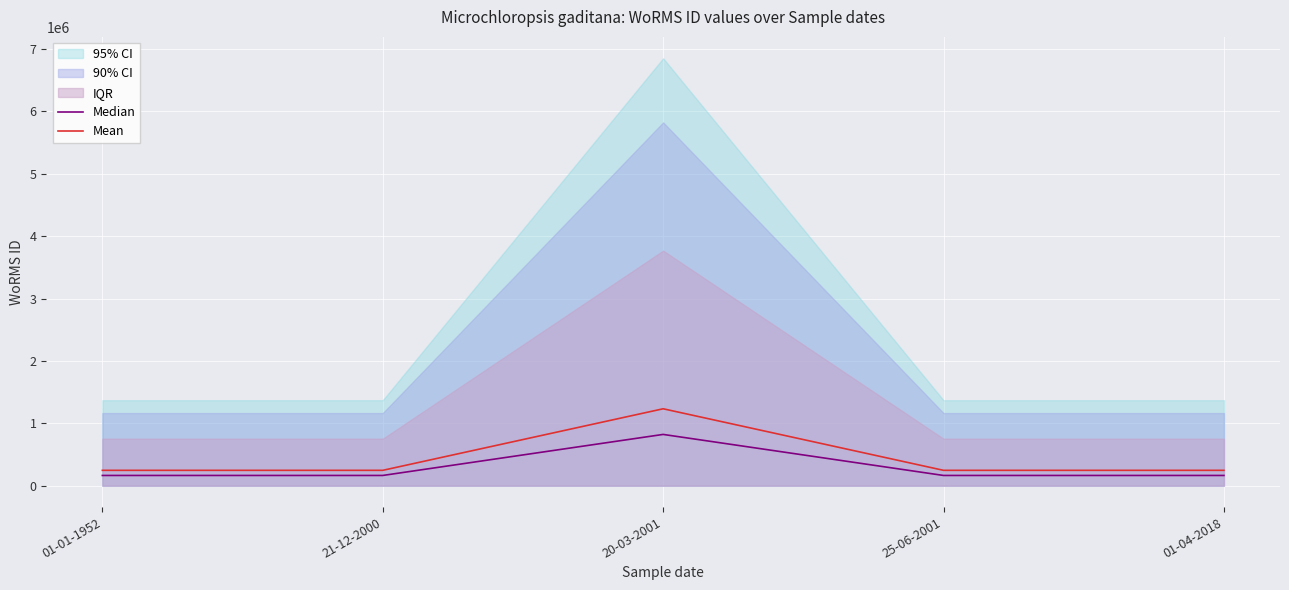

True or false: Median and Mean cross at least once.

False